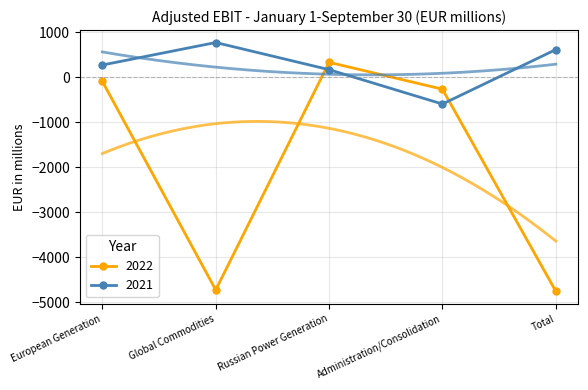

What is the difference between the 2021 values at Total and Russian Power Generation?

446